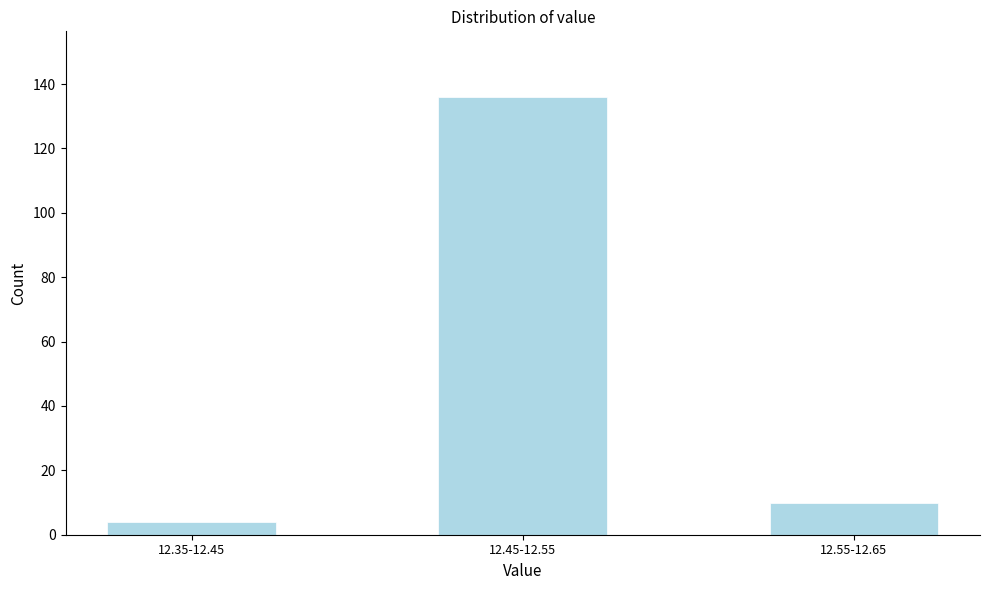

Reading left to right, list all the values displayed in this chart.

4	136	10